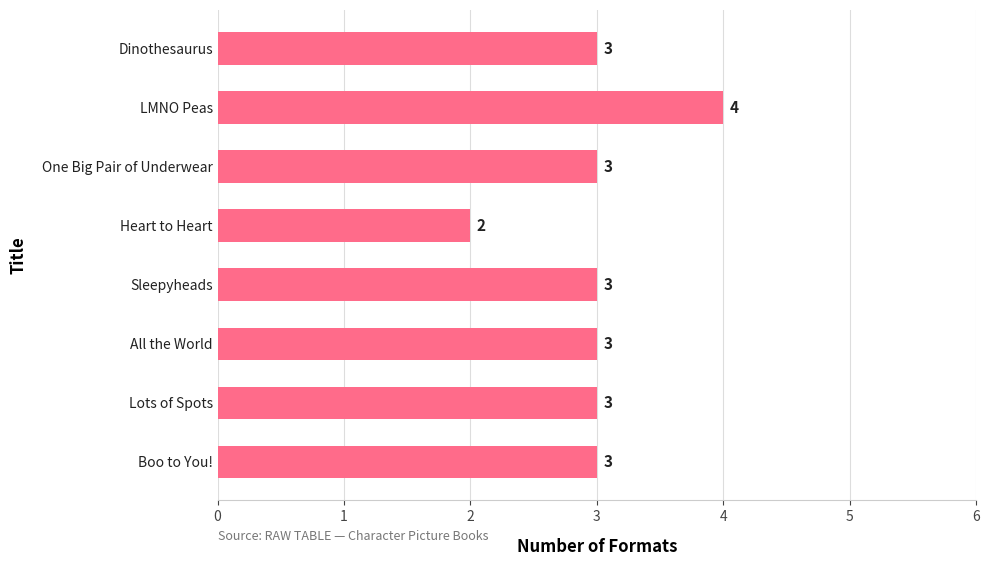

Approximately how many times larger is the value at All the World compared to Heart to Heart?

1.5